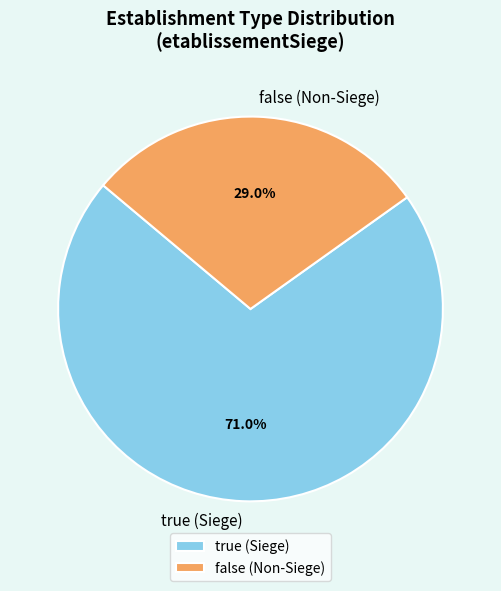

What is the largest slice in the pie chart?

true (Siege)